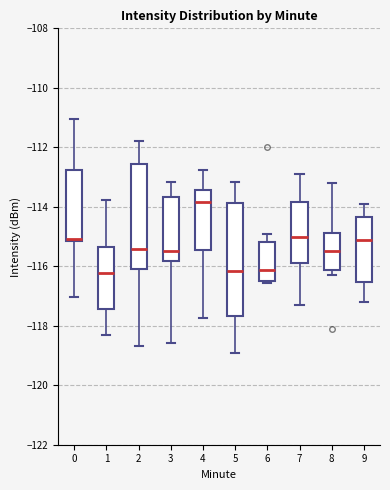

Reading left to right, read every box against the y-axis: the position of its median line, the range the box covers, and the ends of its whiskers. The values are not printed on the chart, so give them approximately, as read against the axis.

0: median -115.0, box -115.2 to -112.8, whiskers -117.0 to -111.0
1: median -116.2, box -117.4 to -115.4, whiskers -118.4 to -113.8
2: median -115.4, box -116.0 to -112.6, whiskers -118.6 to -111.8
3: median -115.4, box -115.8 to -113.6, whiskers -118.6 to -113.2
4: median -113.8, box -115.4 to -113.4, whiskers -117.8 to -112.8
5: median -116.2, box -117.6 to -113.8, whiskers -118.8 to -113.2
6: median -116.2, box -116.4 to -115.2, whiskers -116.6 to -114.8
7: median -115.0, box -115.8 to -113.8, whiskers -117.2 to -112.8
8: median -115.4, box -116.2 to -114.8, whiskers -116.2 (just below the box's lower edge) to -113.2
9: median -115.0, box -116.6 to -114.4, whiskers -117.2 to -113.8